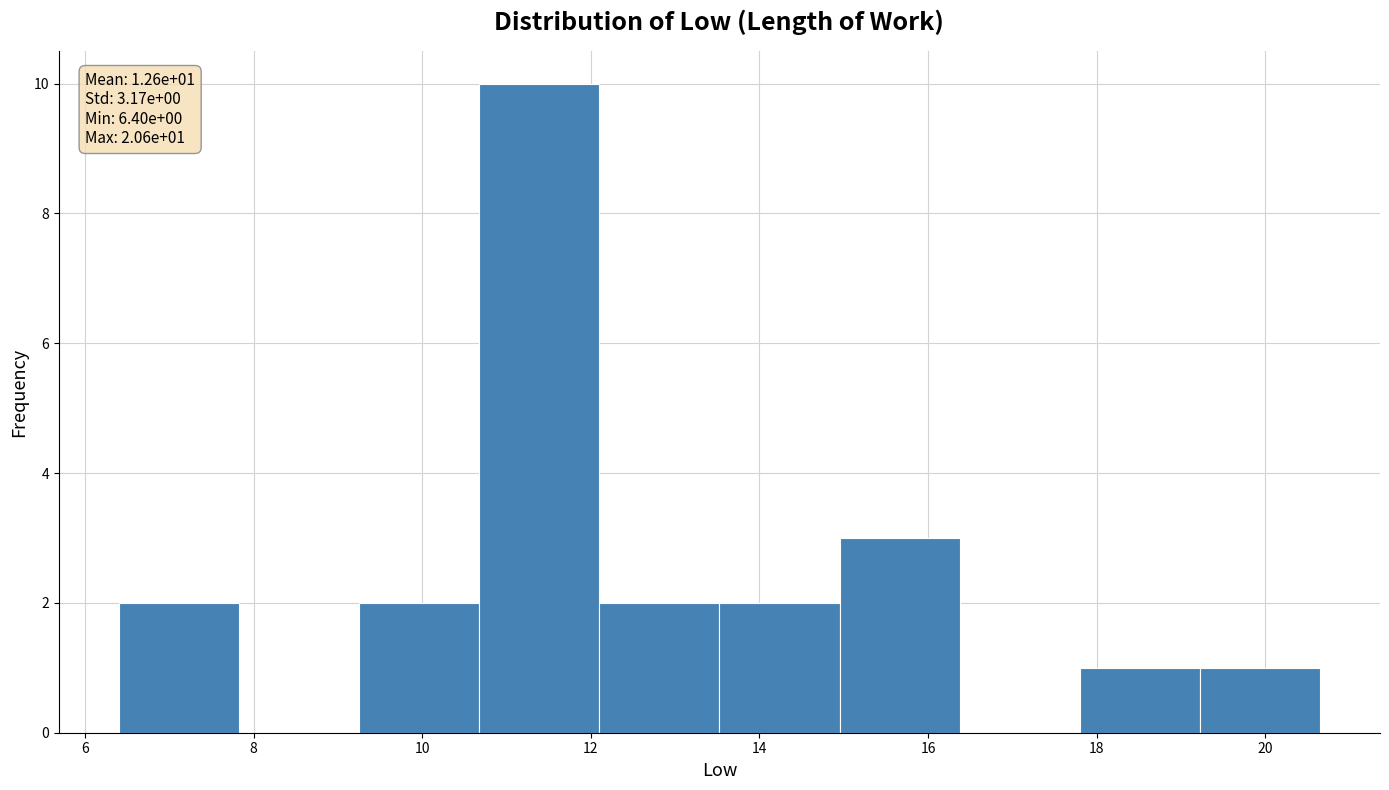

Over which range of the x-axis is the bar tallest?

10.6 to 12.2